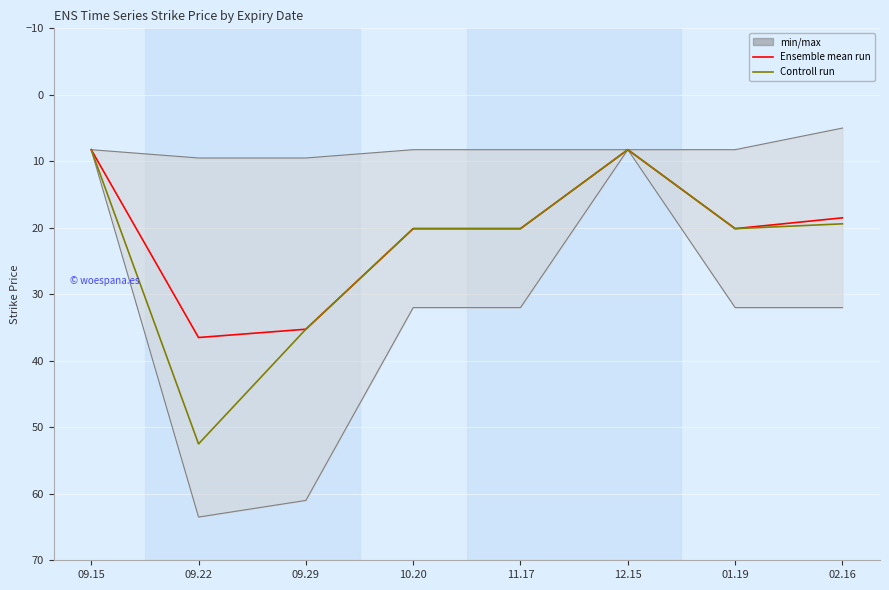

Between 09.29 and 12.15, which series saw the biggest shift?

Ensemble mean run